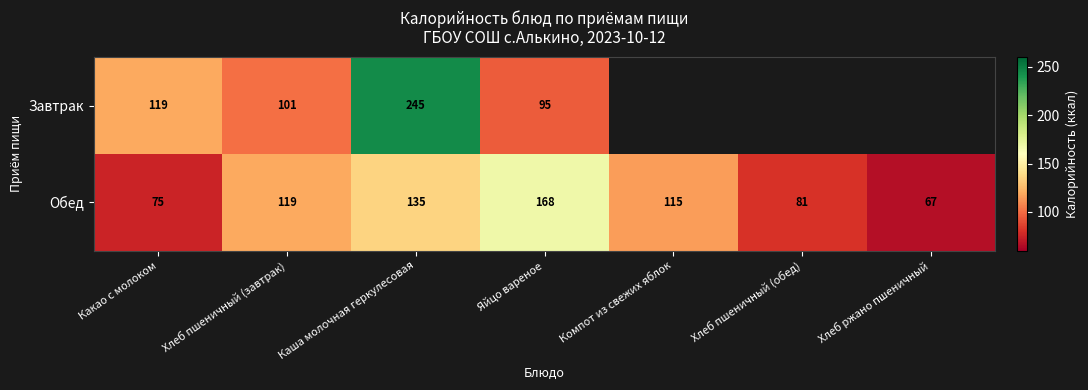

What is the difference between the maximum and minimum values in the Обед series?

101